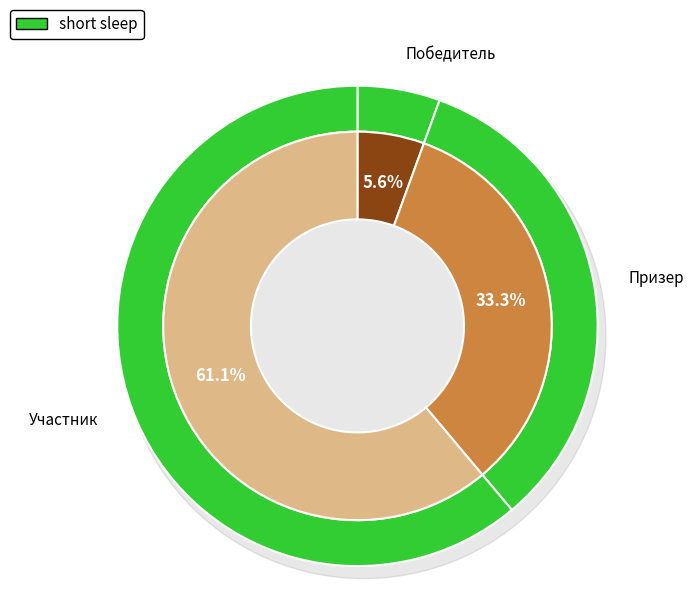

Does Победитель account for over 50% of the chart?

No